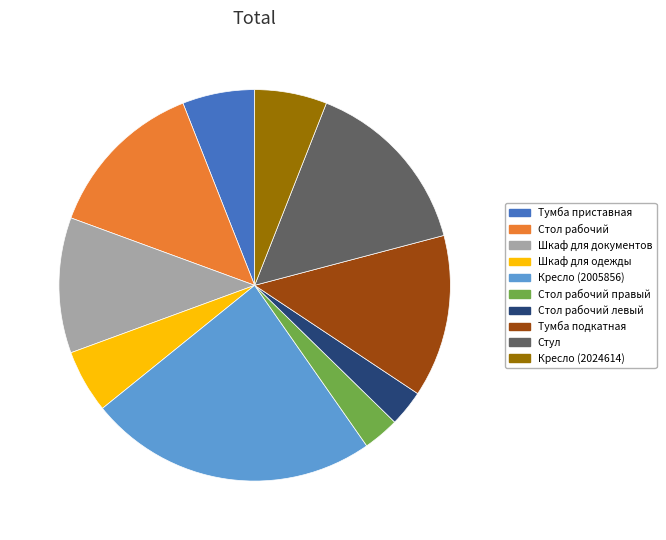

Do Шкаф для документов and Стол рабочий правый together represent more than half of the pie?

No